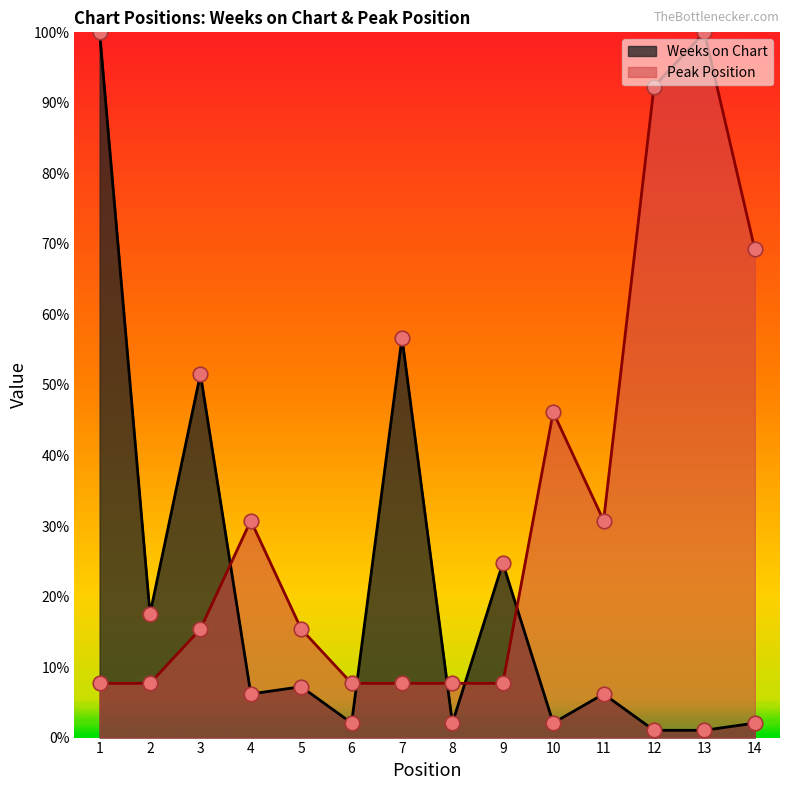

What are all the series names shown in the legend?

Weeks on Chart, Peak Position